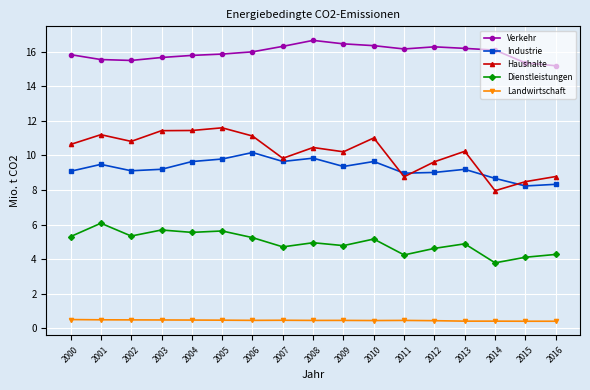

What is the approximate value of Landwirtschaft at 2000?

0.5